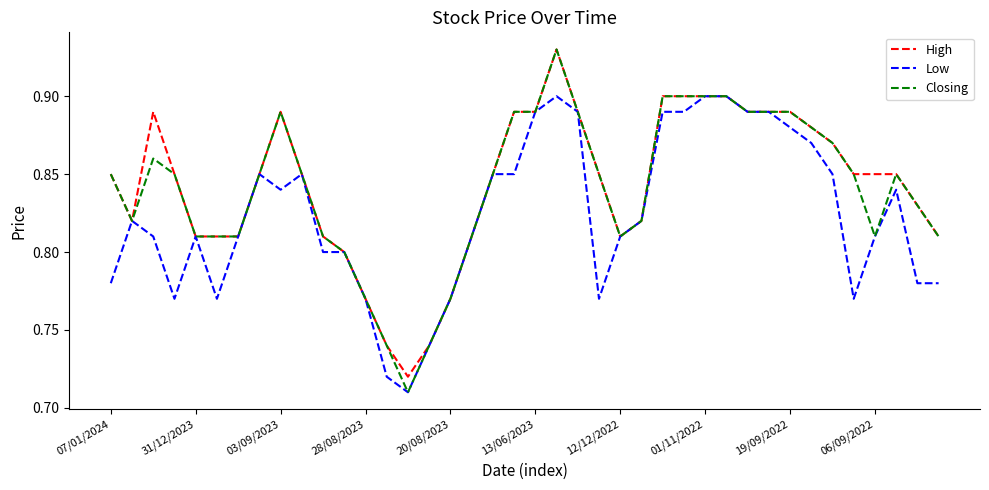

Which series has the largest range (max minus min)?

Closing